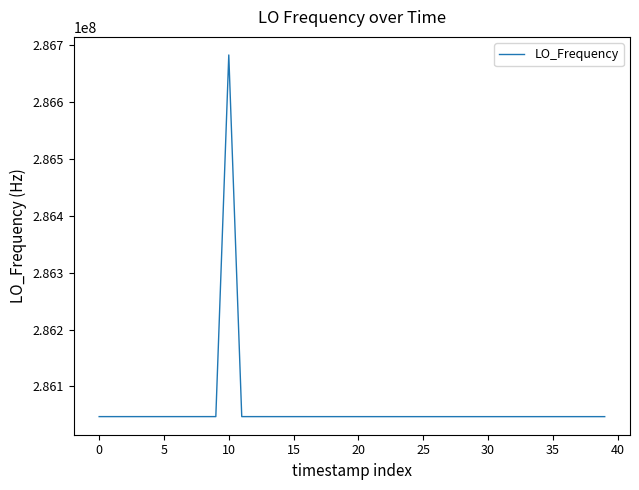

What is the difference between the maximum and minimum values?

635761.4